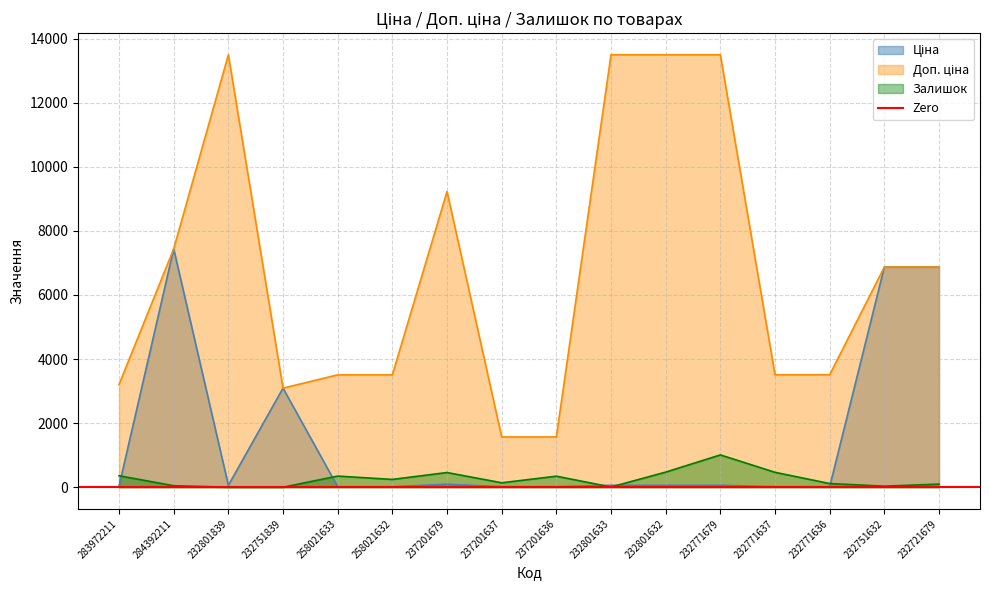

At 232801633, list the series in order from smallest to largest.

Залишок, Ціна, Доп. ціна